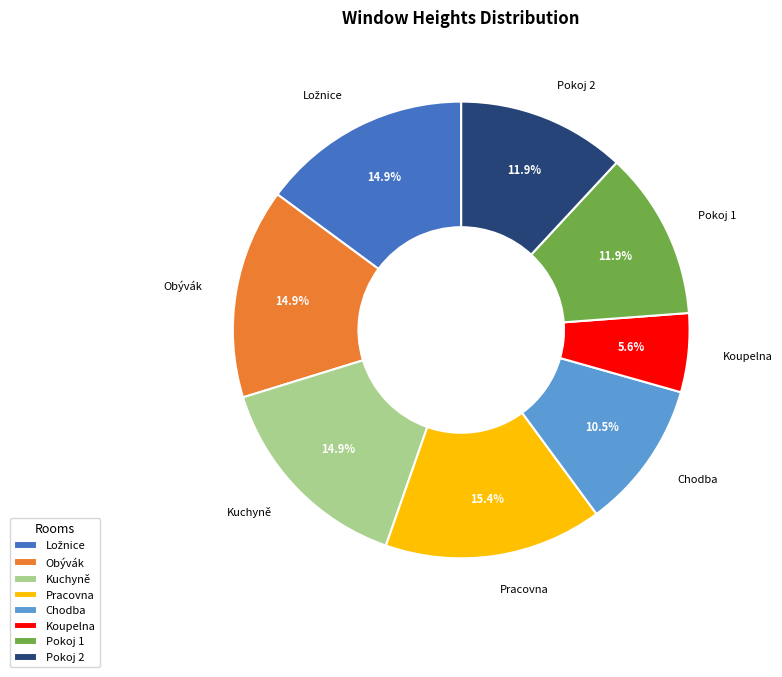

Does Obývák account for over 50% of the chart?

No